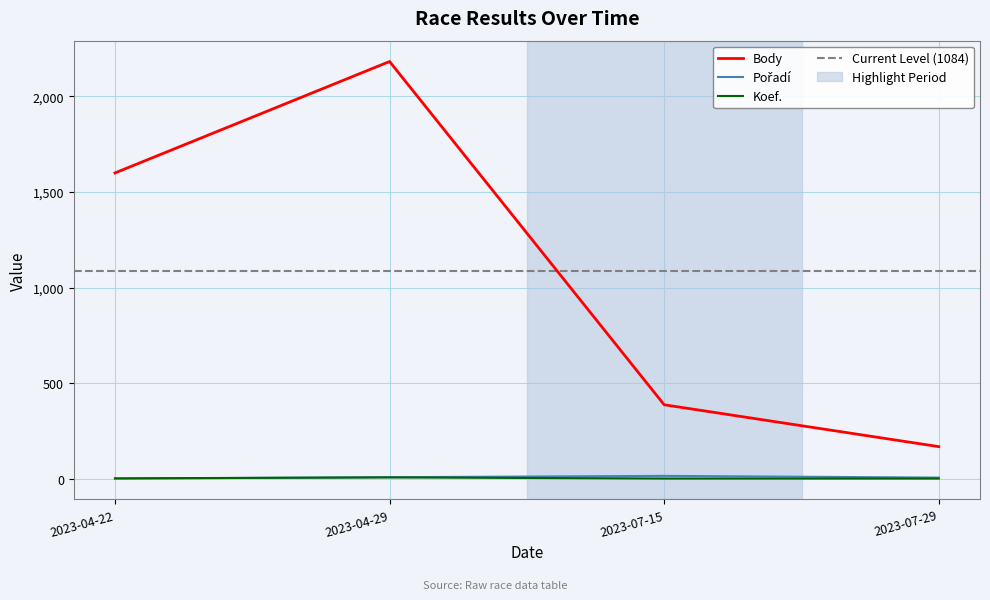

List the labels in order of Body value, smallest first.

2023-07-29, 2023-07-15, 2023-04-22, 2023-04-29